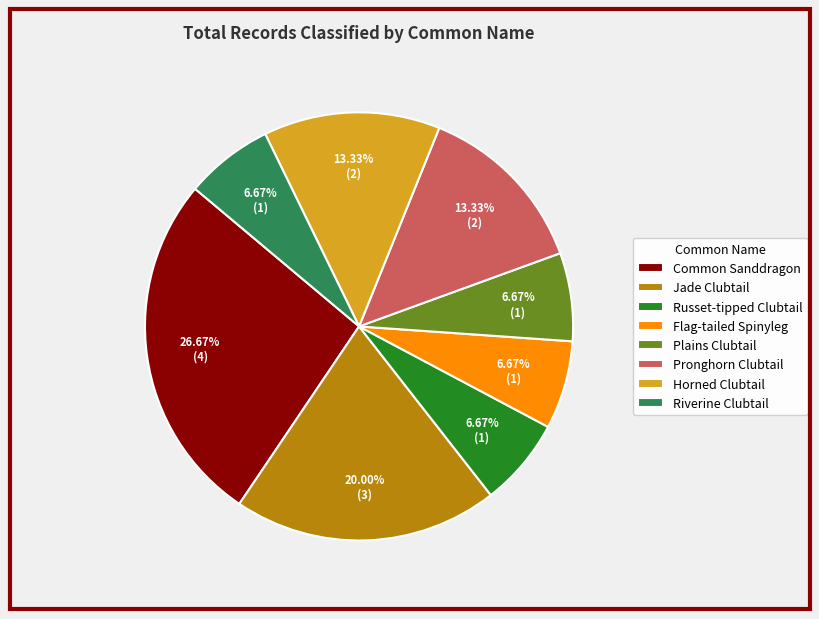

Which category has the biggest portion of the pie?

Common Sanddragon